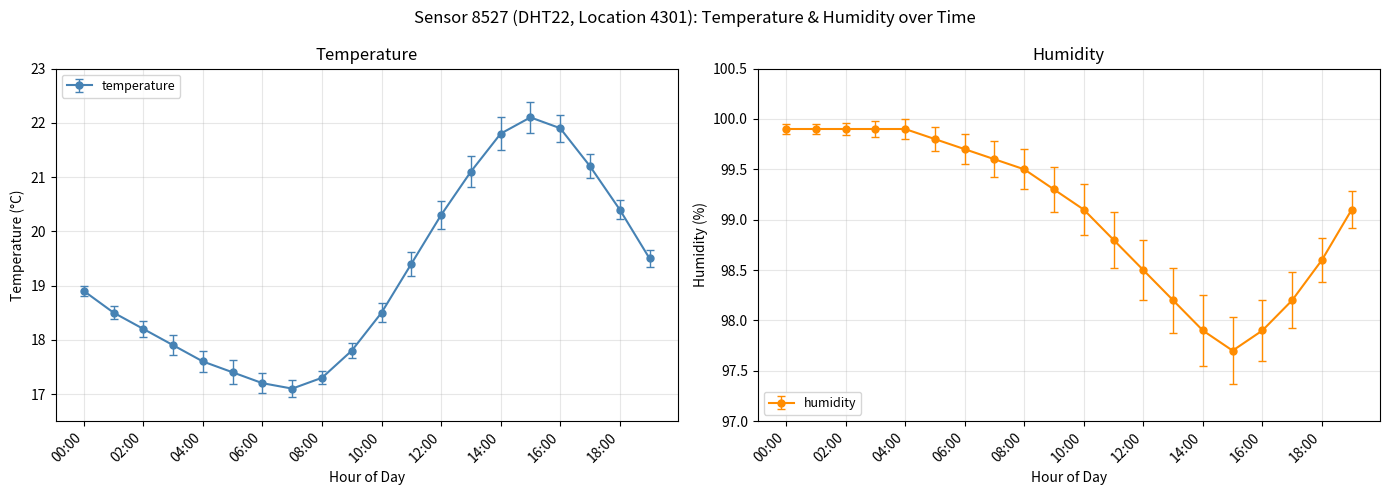

Which has a higher value, 09:00 or 16:00?

16:00